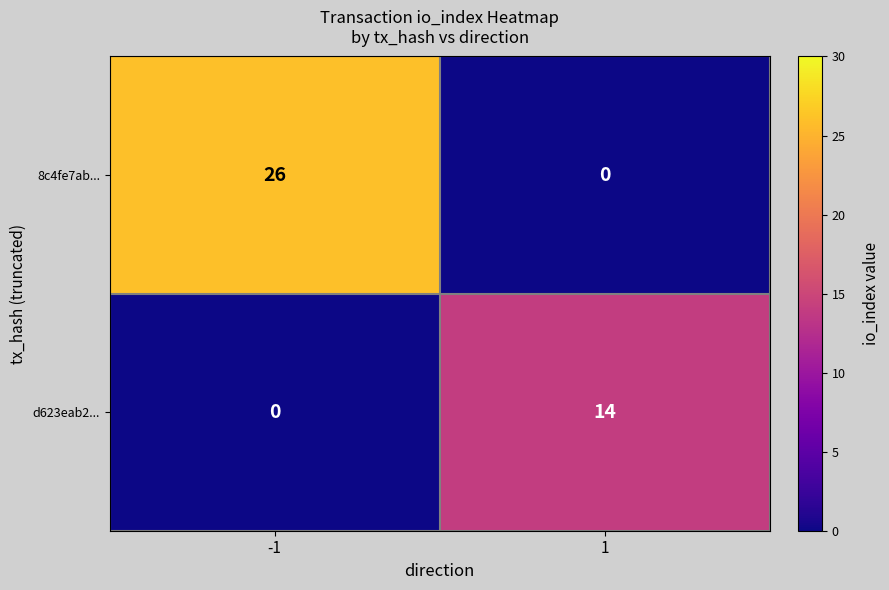

Which series has the largest total across all categories?

8c4fe7ab...